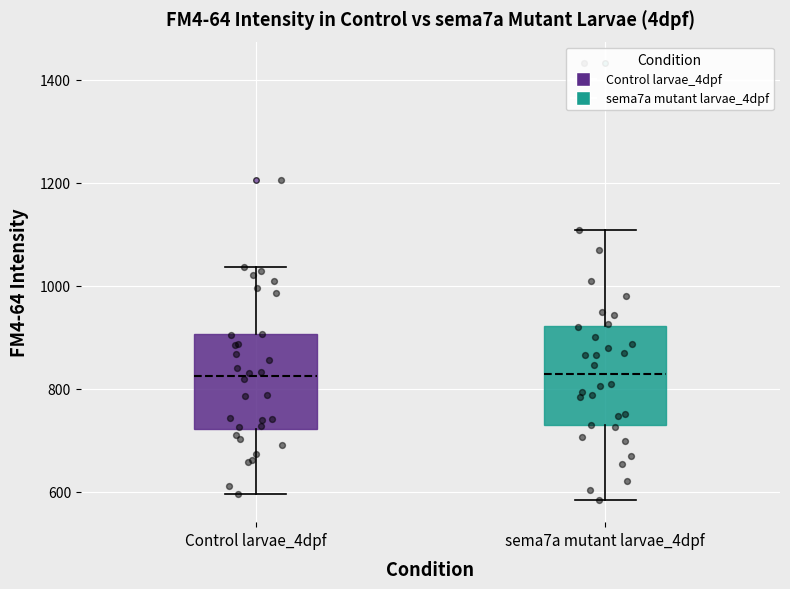

Reading left to right, read every box against the y-axis: the position of its median line, the range the box covers, and the ends of its whiskers. The values are not printed on the chart, so give them approximately, as read against the axis.

Control larvae_4dpf: median 820, box 720 to 900, whiskers 600 to 1040
sema7a mutant larvae_4dpf: median 820, box 720 to 920, whiskers 580 to 1100